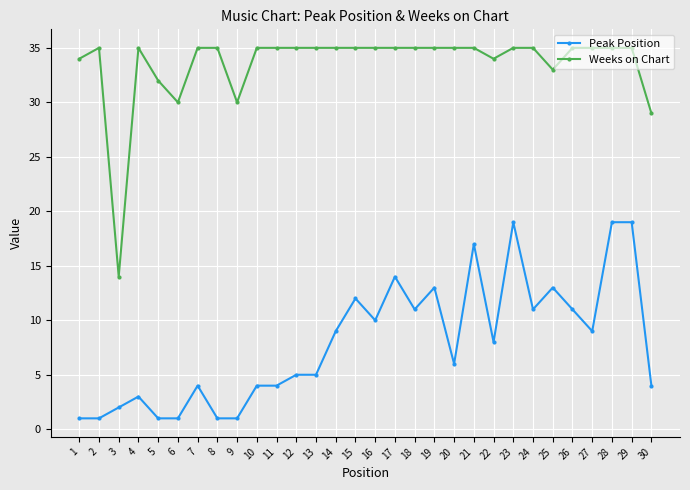

What is the difference between the Weeks on Chart values at 5 and 27?

3